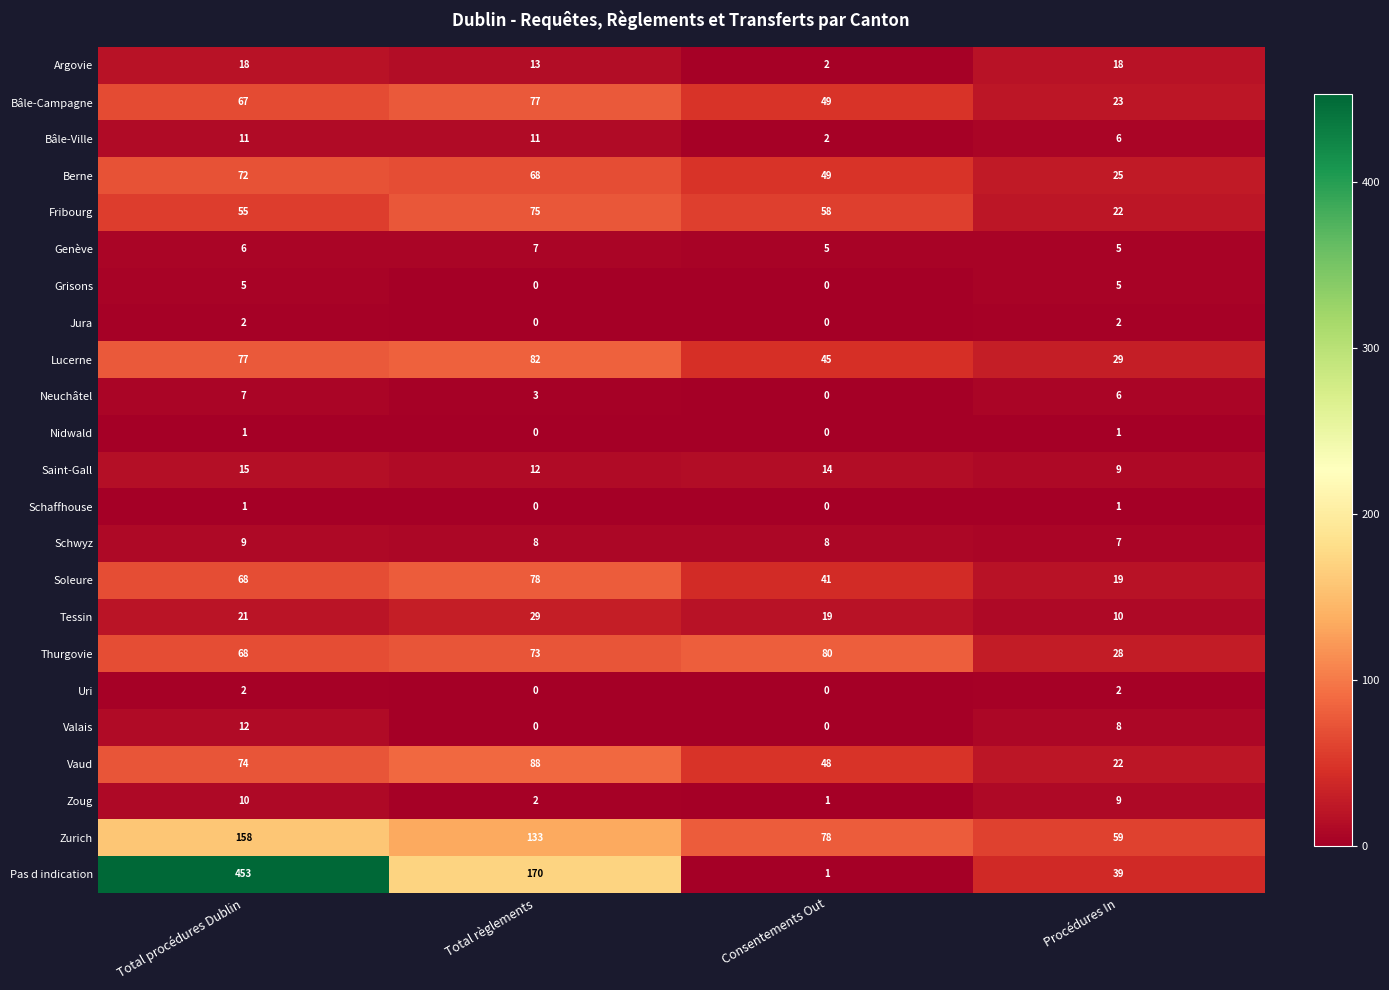

The value of Pas d indication at Total procédures Dublin is 288. True or false?

False